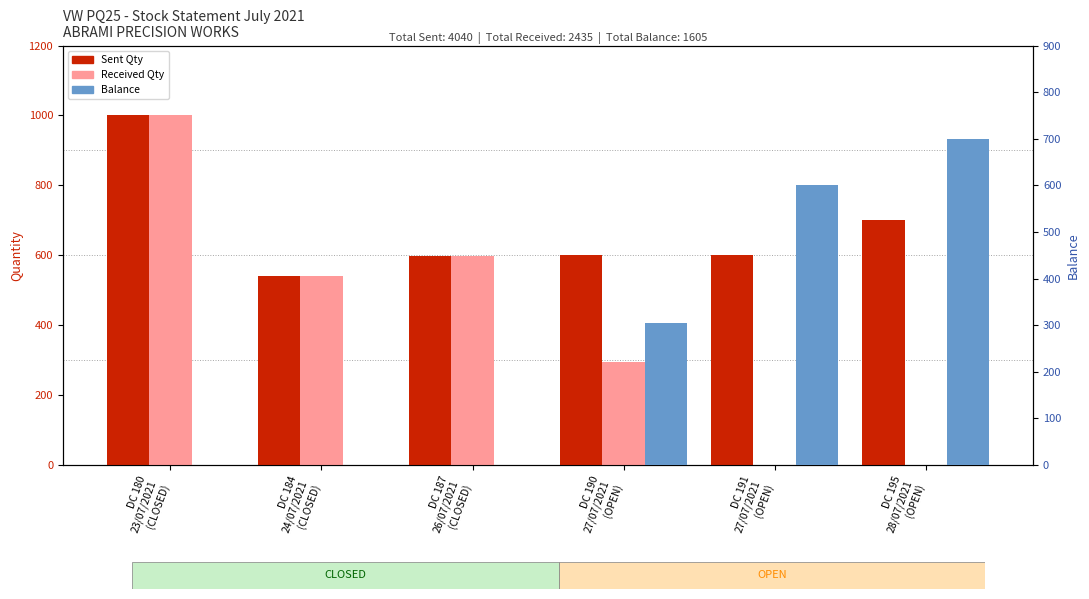

What is the label of the 3rd bar from the right?

DC 190
27/07/2021
(OPEN)